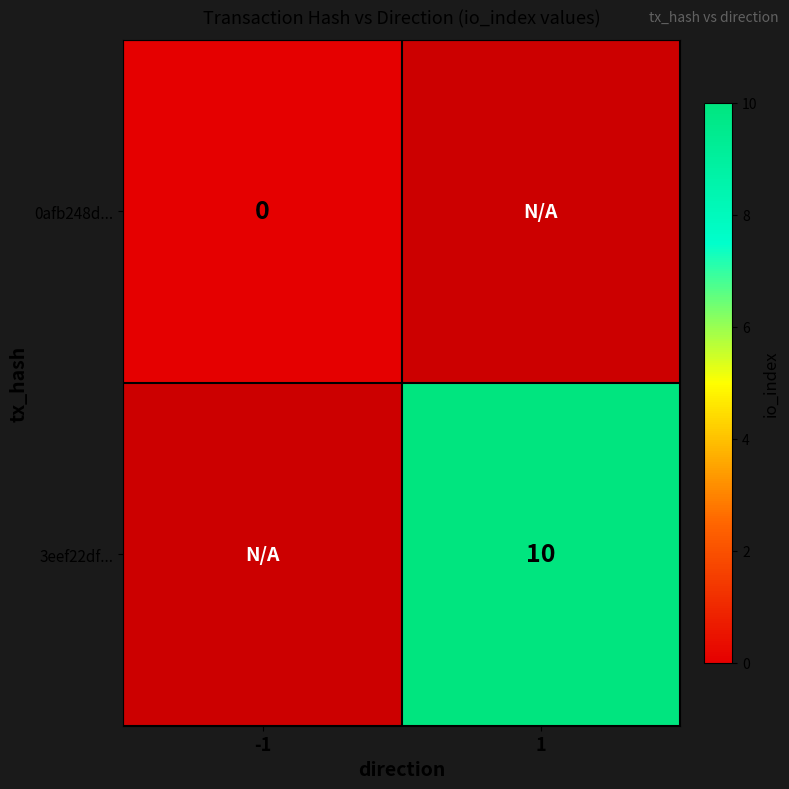

Is it true that 3eef22df... equals 5 at 1?

False